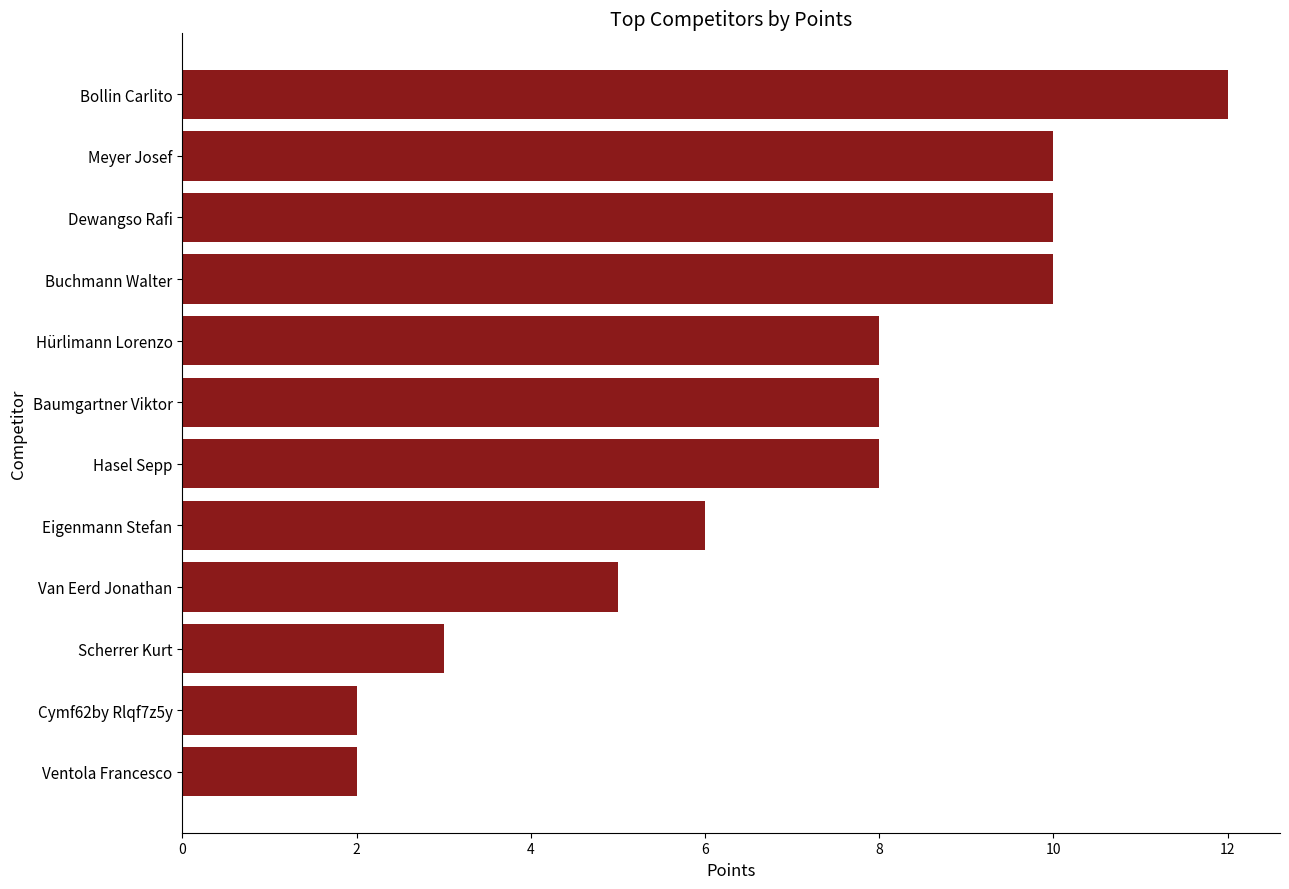

What is the difference between the maximum and minimum values?

10